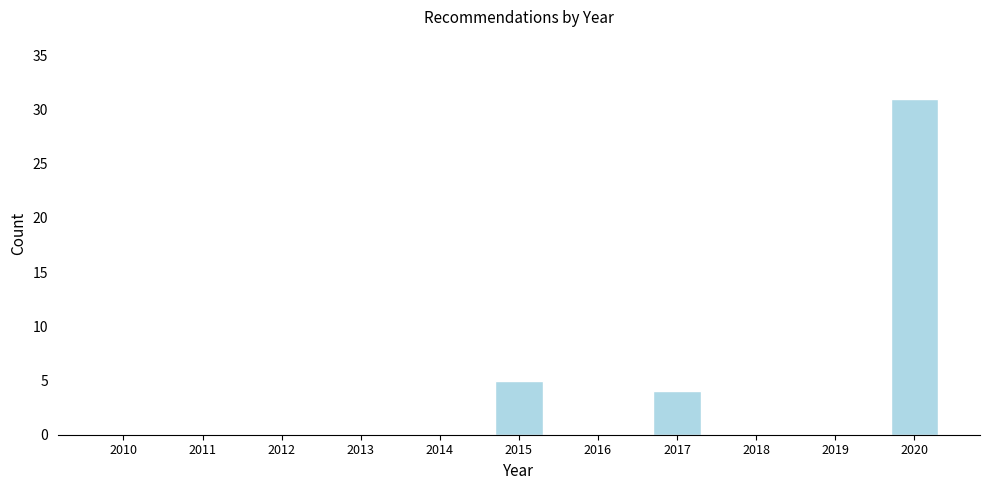

Reading right to left, what are all the values shown in this chart?

2020=31	2019=0	2018=0	2017=4	2016=0	2015=5	2014=0	2013=0	2012=0	2011=0	2010=0